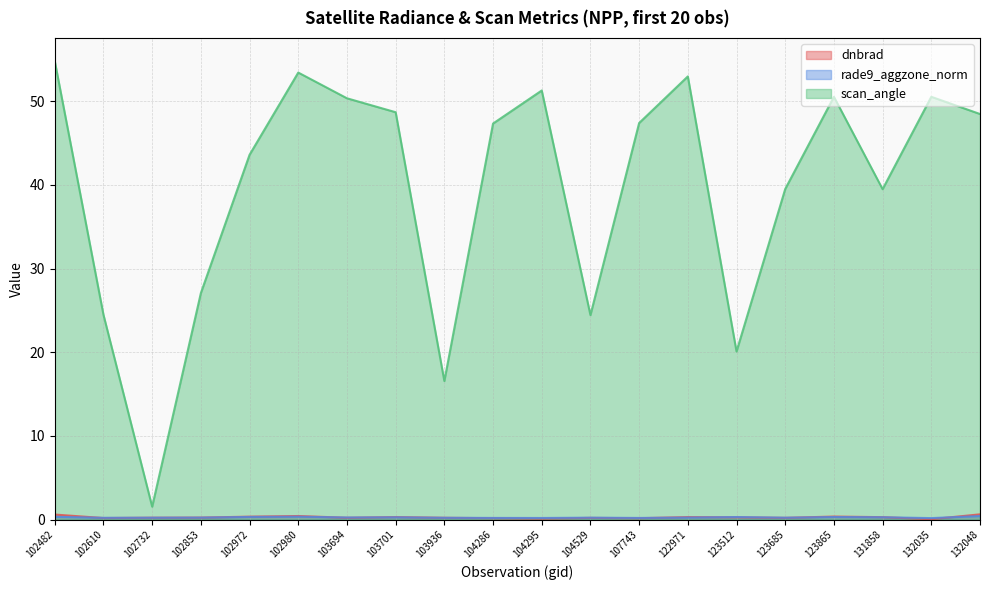

Which series has the widest spread of values?

scan_angle